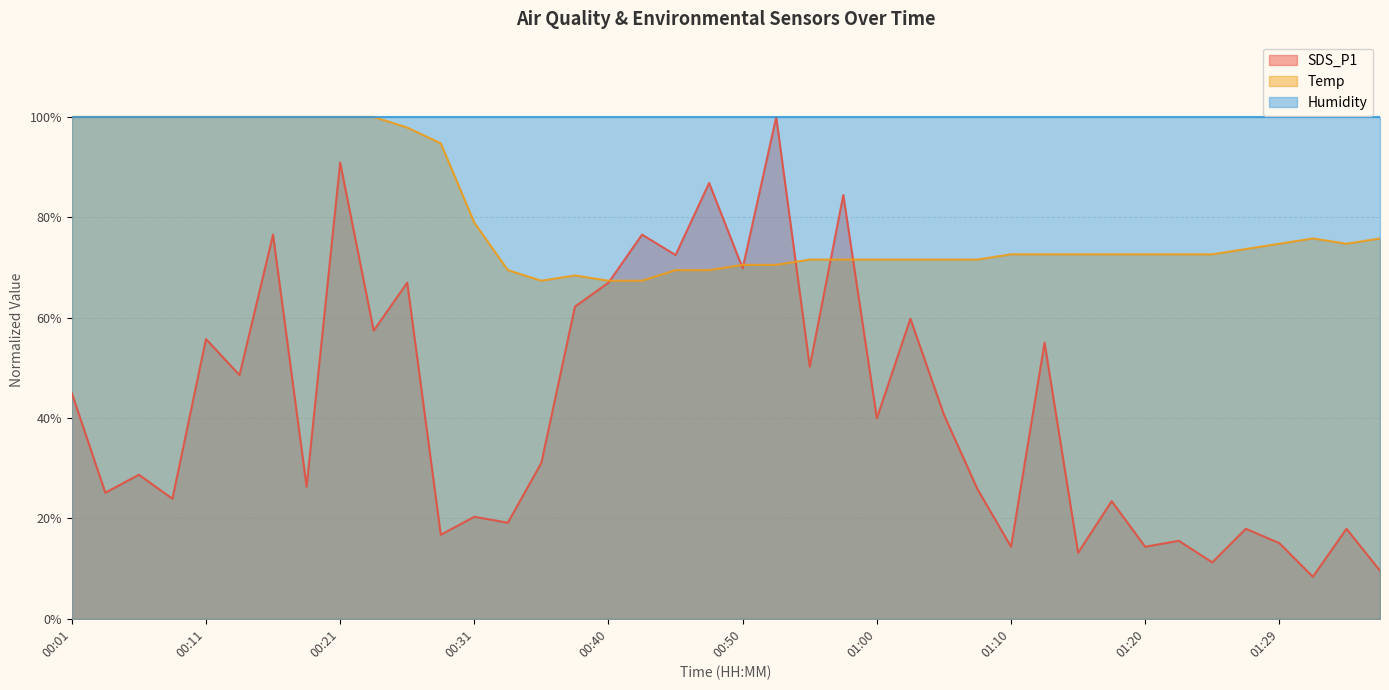

True or false: SDS_P1 and Temp cross at least once.

True